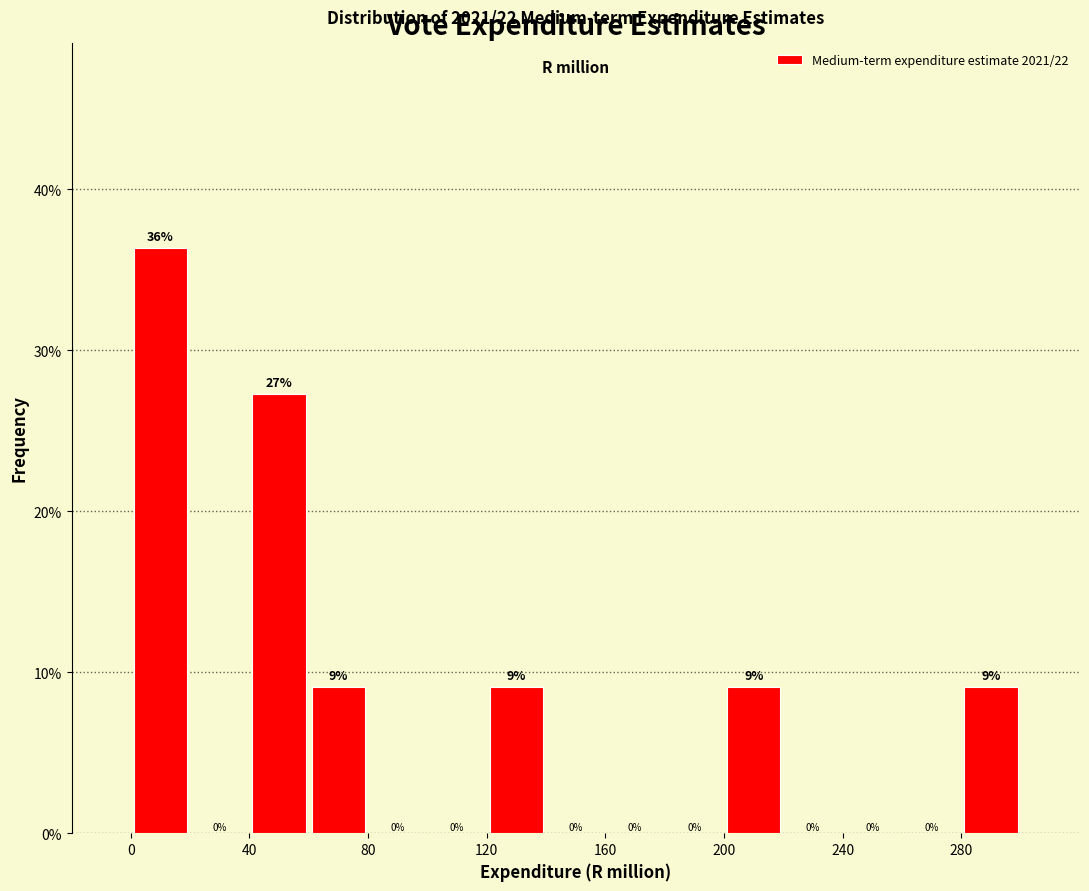

Which range on the x-axis has the tallest bar?

0 to 20